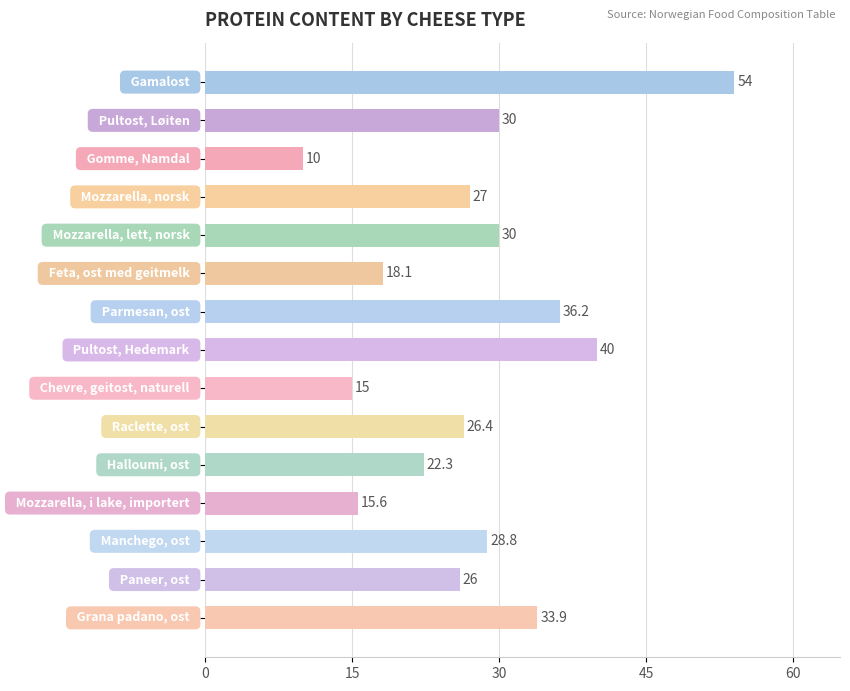

Reading top to bottom, what are all the values shown in this chart?

54.0	30.0	10.0	27.0	30.0	18.1	36.2	40.0	15.0	26.4	22.3	15.6	28.8	26.0	33.9